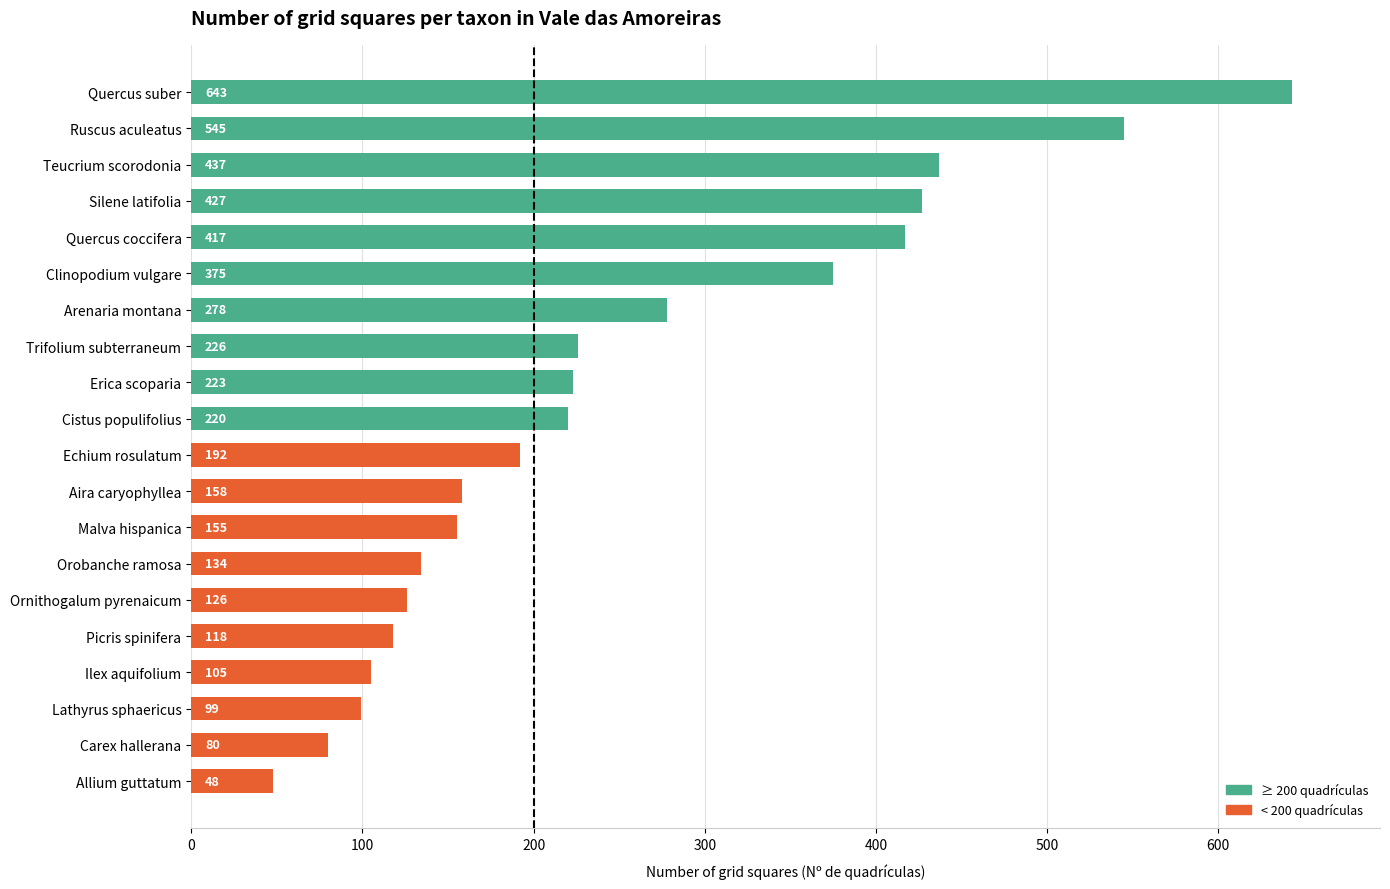

What is the average value?

250